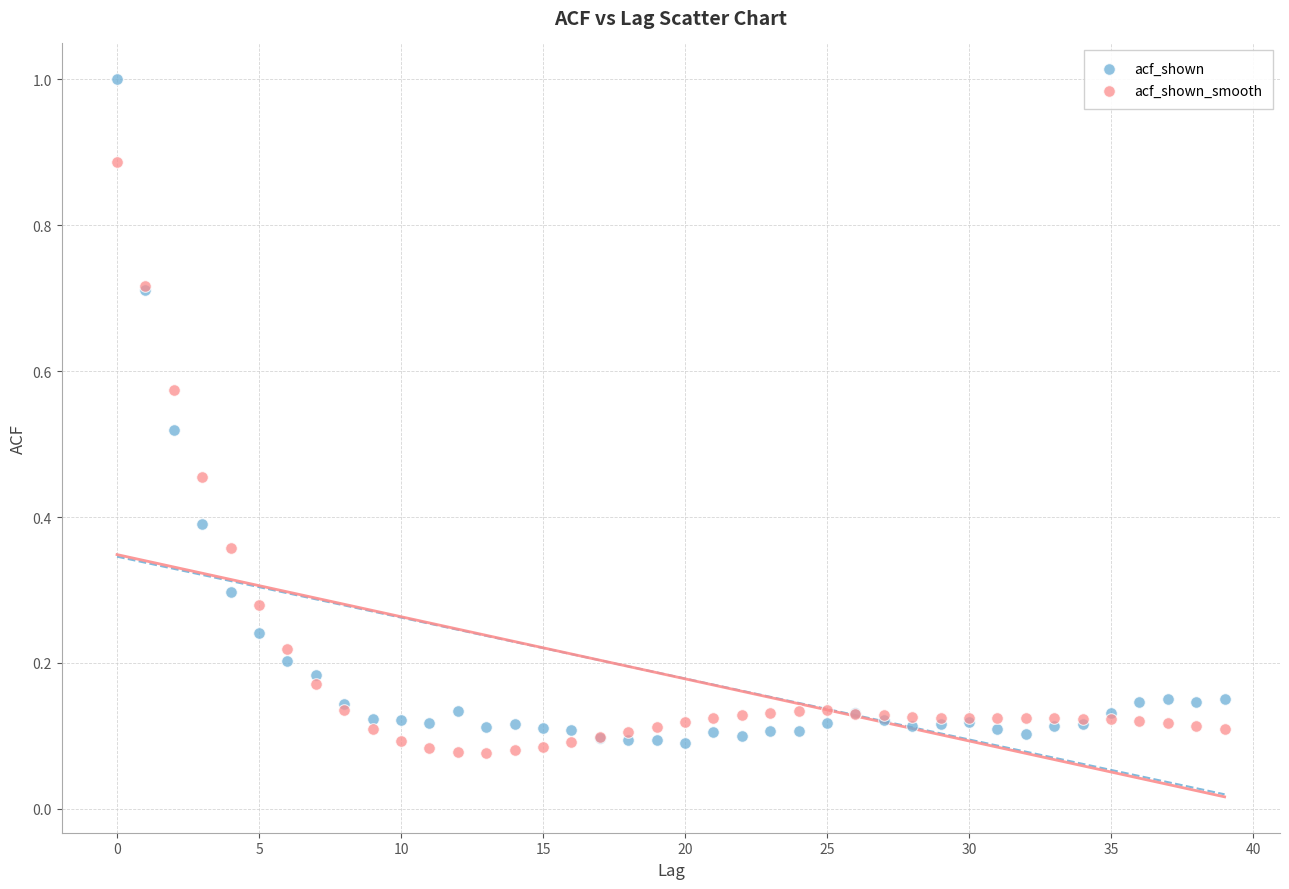

Which series has the largest Y range (max minus min)?

acf_shown